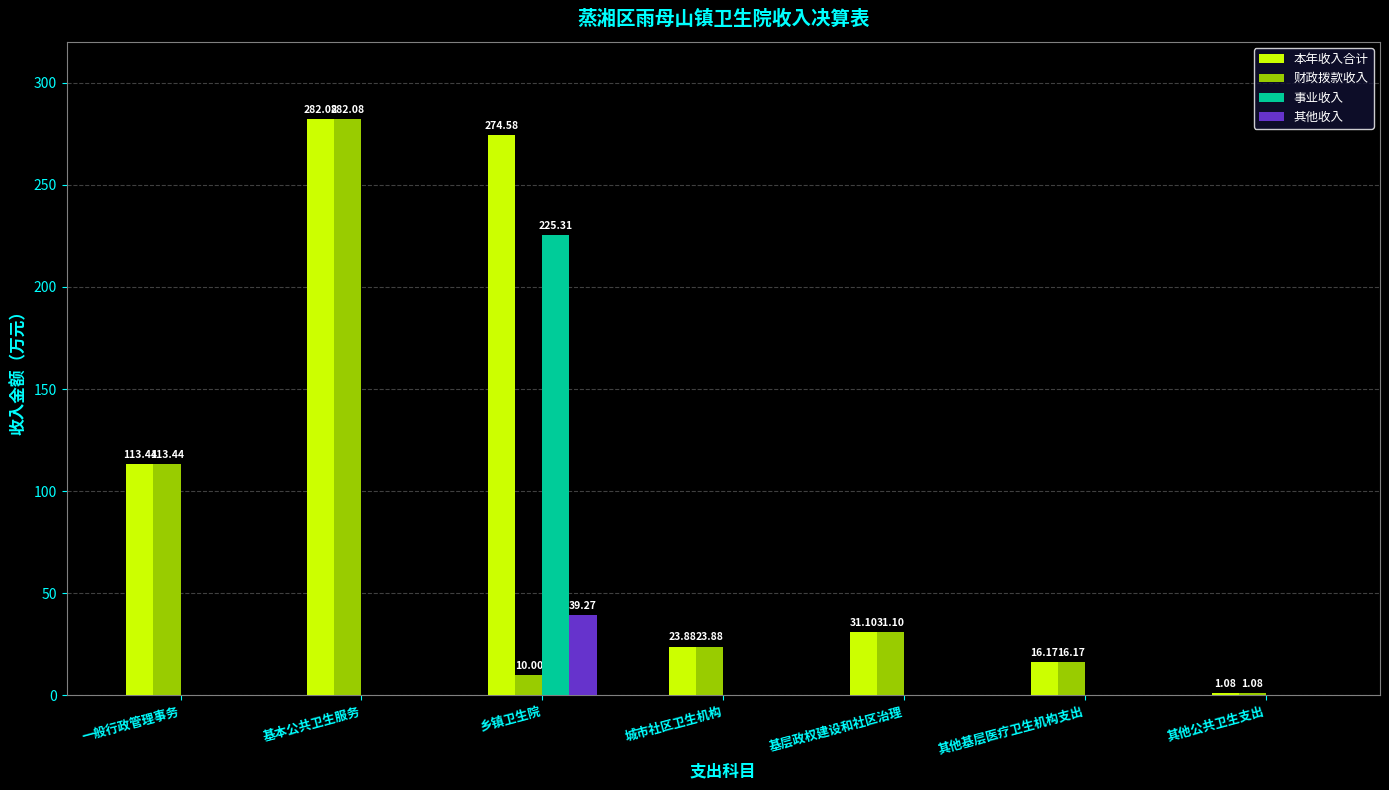

What are all the series names shown in the legend?

本年收入合计, 财政拨款收入, 事业收入, 其他收入